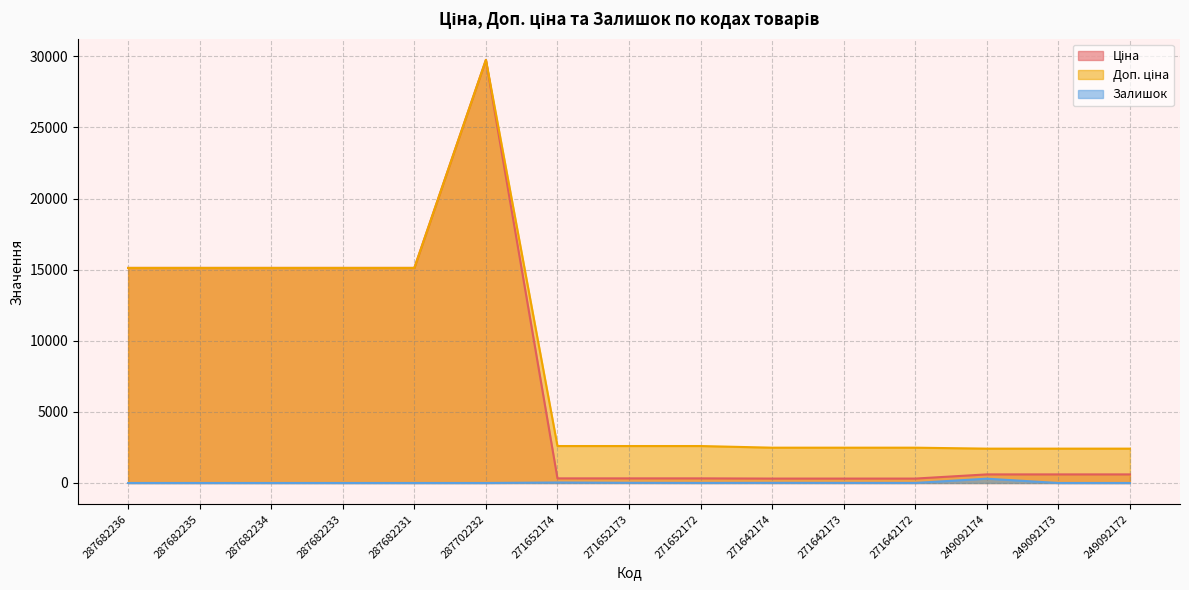

Is the value of Залишок at 287682236 greater than the value of Доп. ціна at 271652172?

No